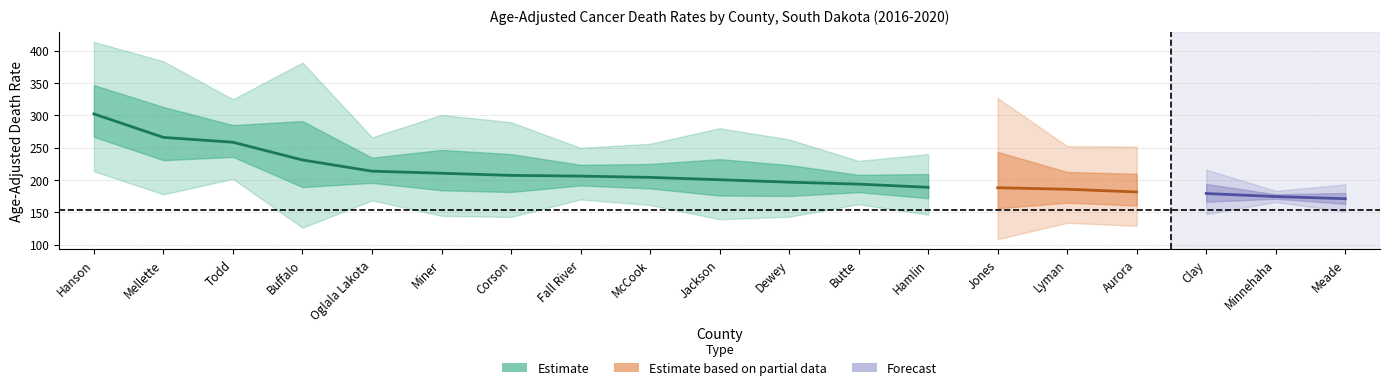

What is the spread (max minus min) of values at Fall River?

79.7